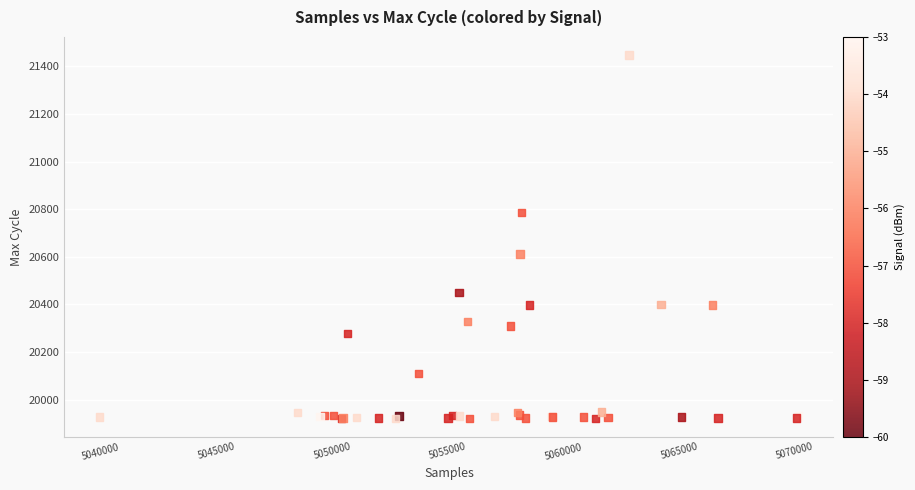

What Y value in the scatter plot is closest to 20683?

20612